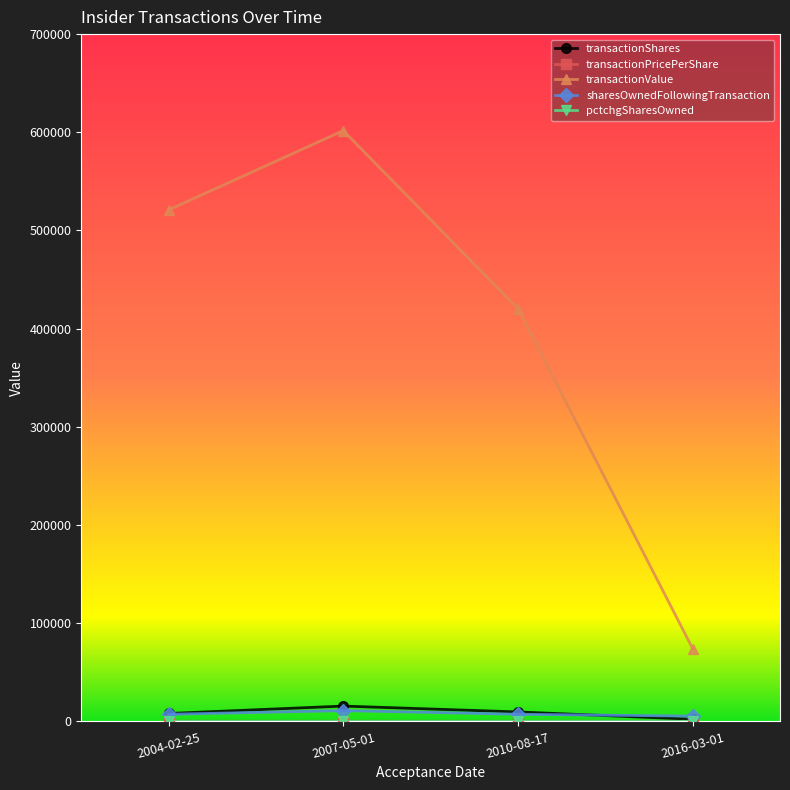

Rank the categories by transactionValue value from highest to lowest.

2007-05-01, 2004-02-25, 2010-08-17, 2016-03-01